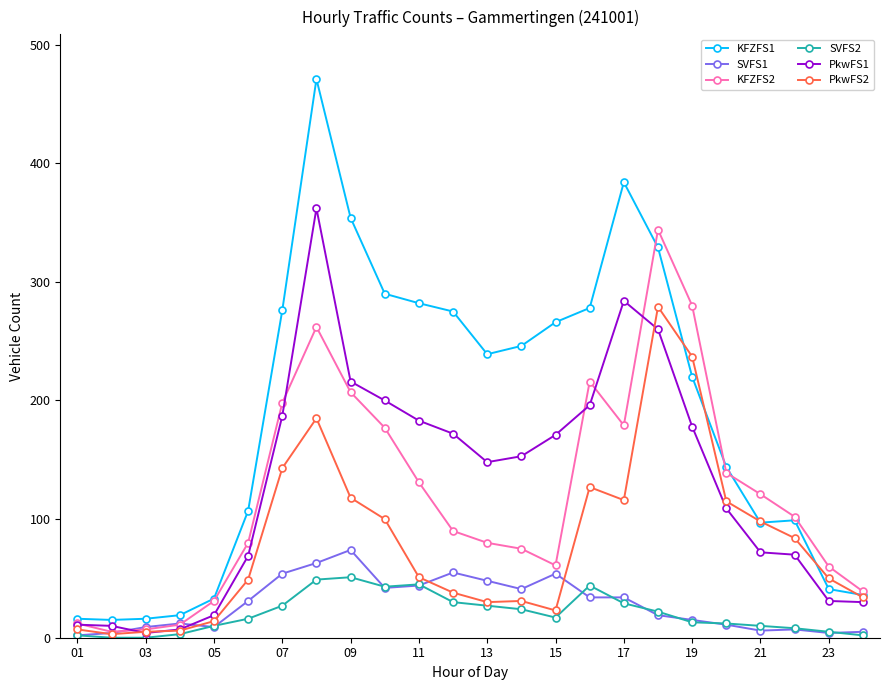

Which series has the largest total across all categories?

KFZFS1